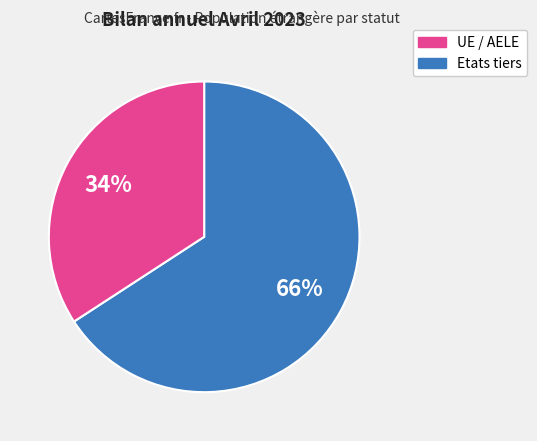

To the nearest percent, what is the average slice percentage?

50%